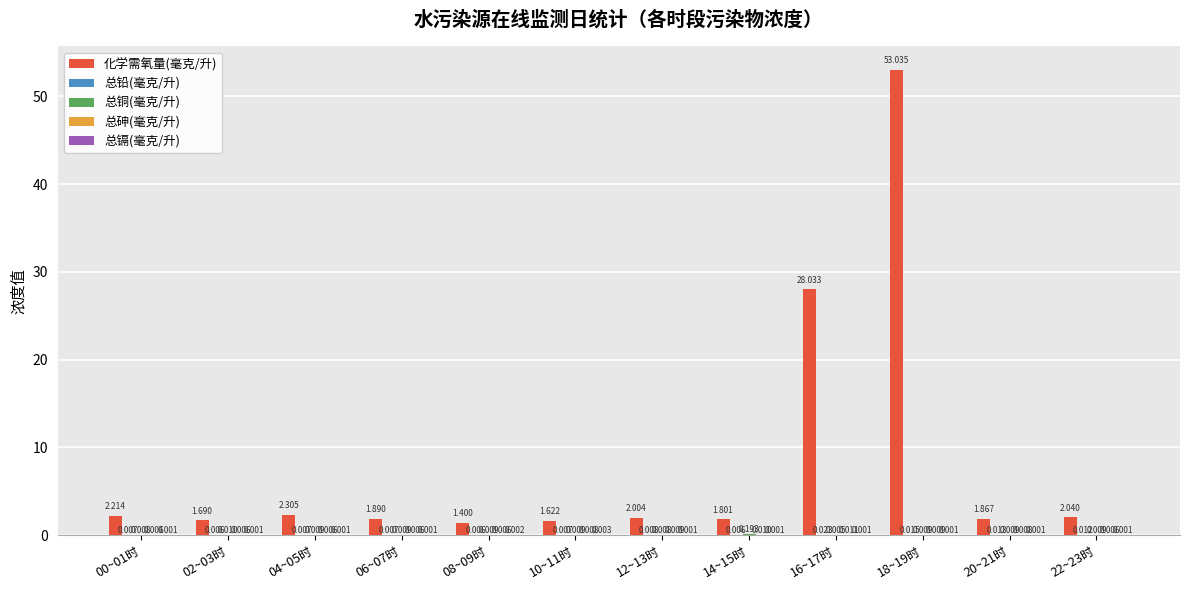

Which series has the largest total across all categories?

化学需氧量(毫克/升)